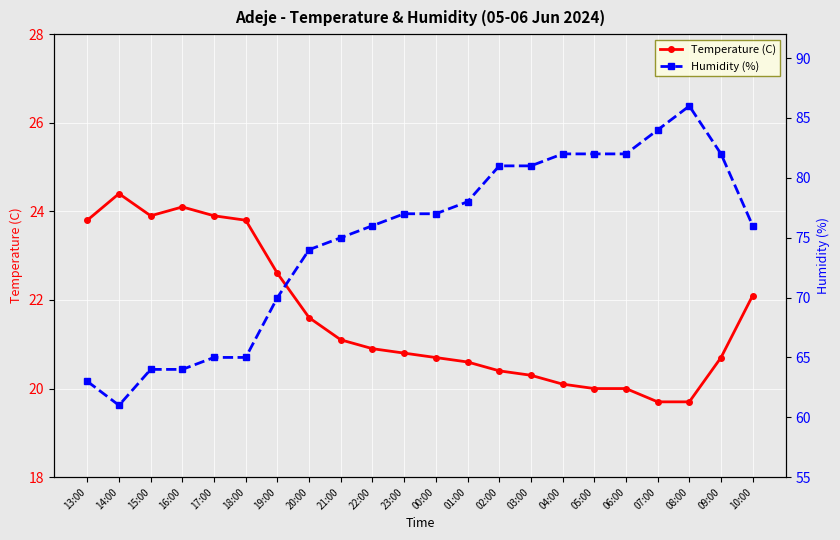

True or false: Temperature (C) and Humidity (%) cross at least once.

False